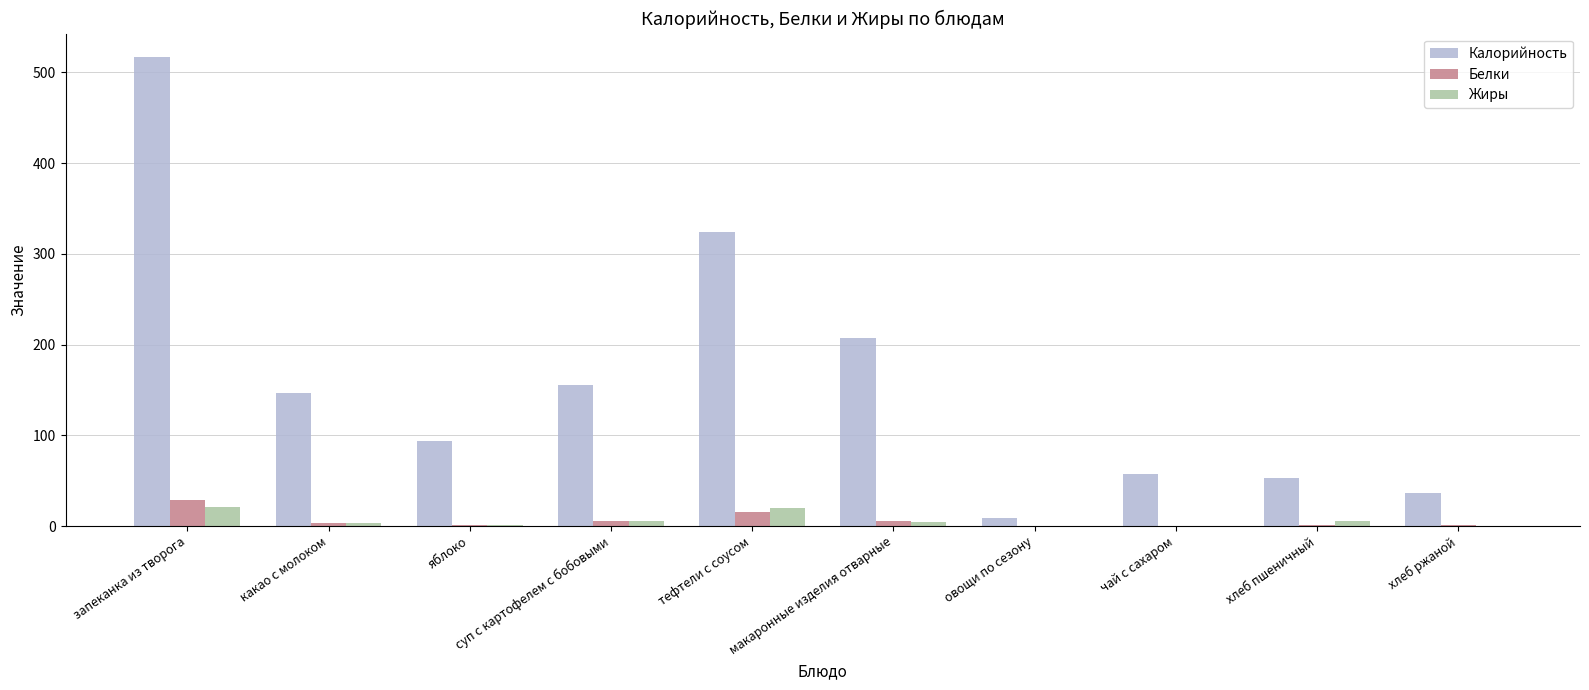

True or false: Жиры has a value of 3.8 at какао с молоком.

True